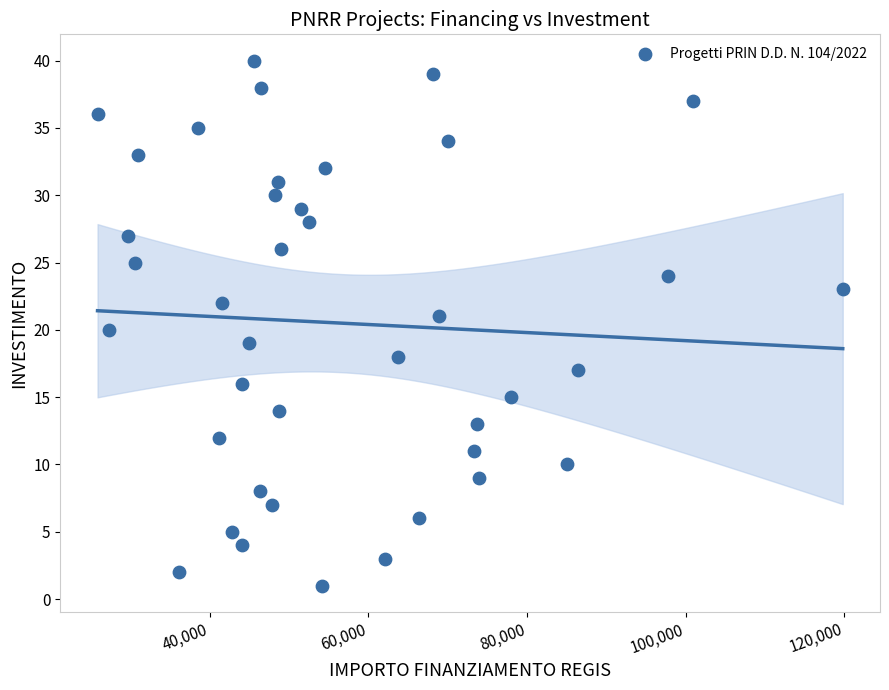

What is the range of Y values (max minus min)?

39